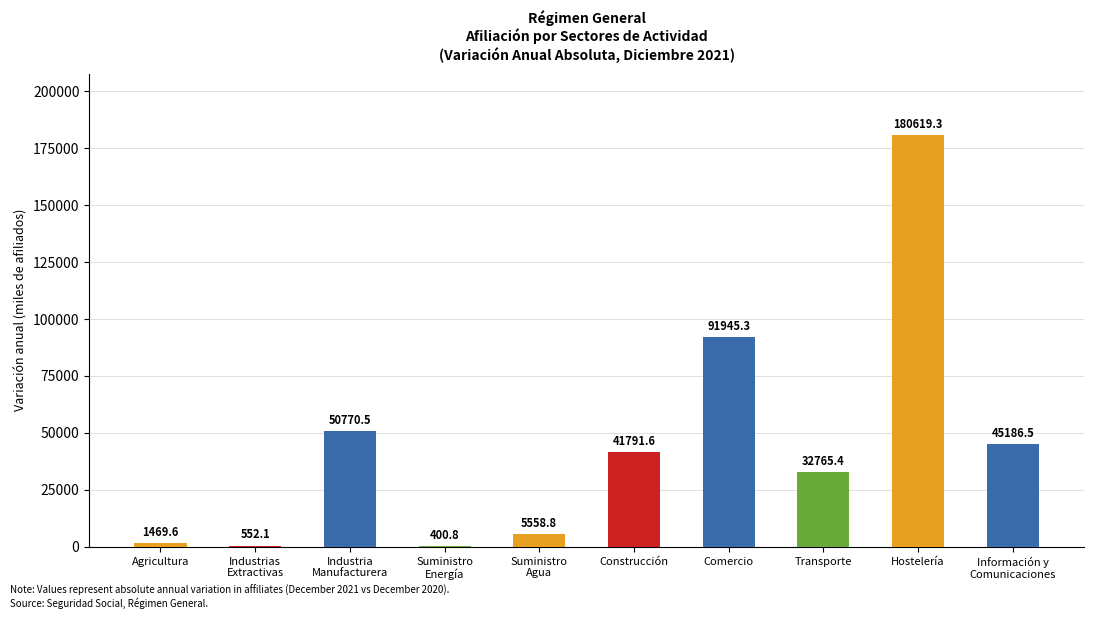

Count the number of values greater than 41791.

5